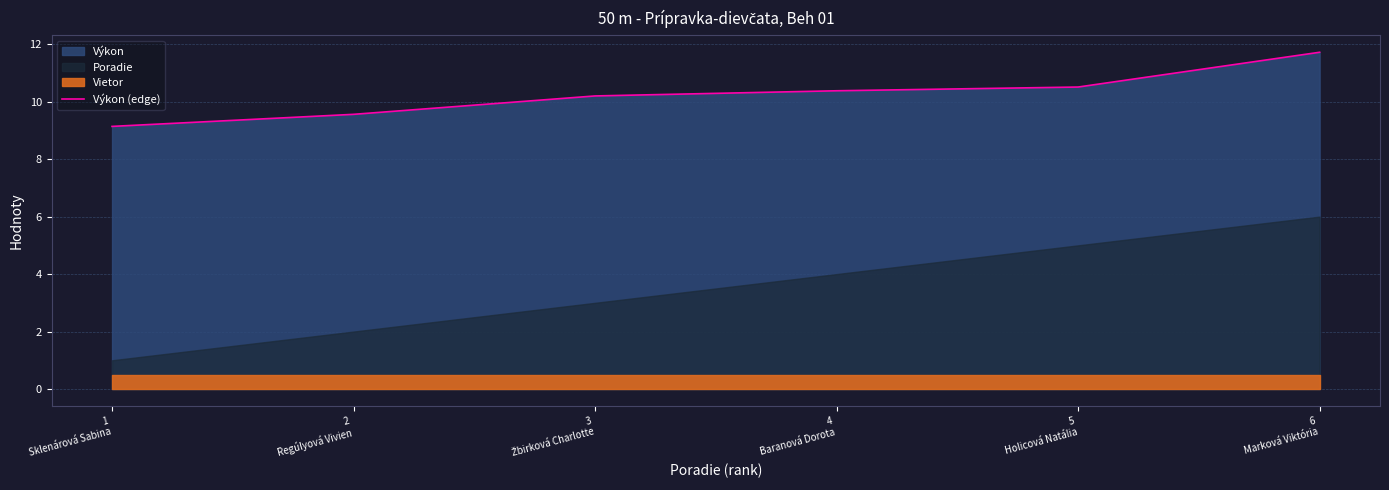

What is the maximum value for Výkon (edge)?

11.7